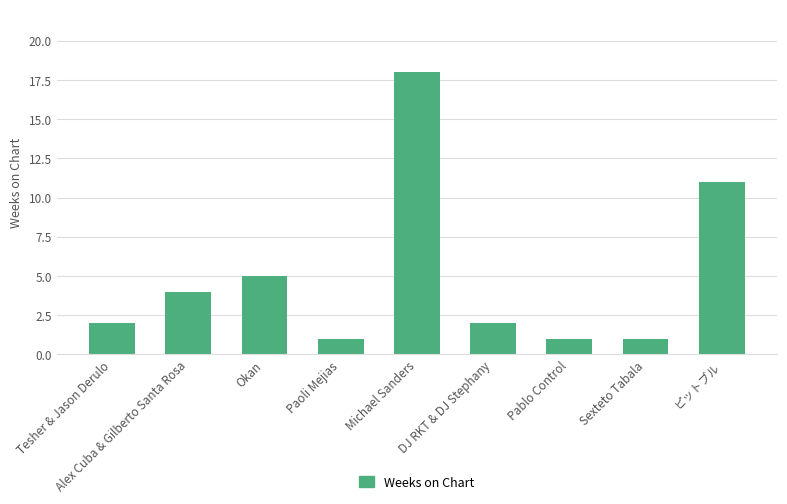

The chart shows a value of 3 at Okan. True or false?

False